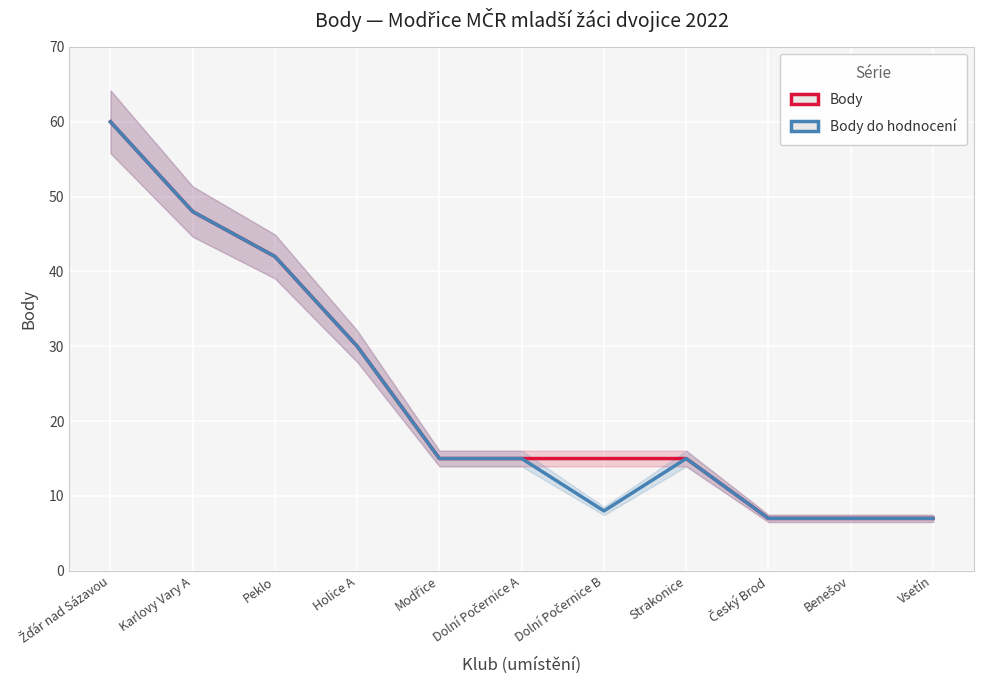

Count the Body values in the range 7 to 42.

9